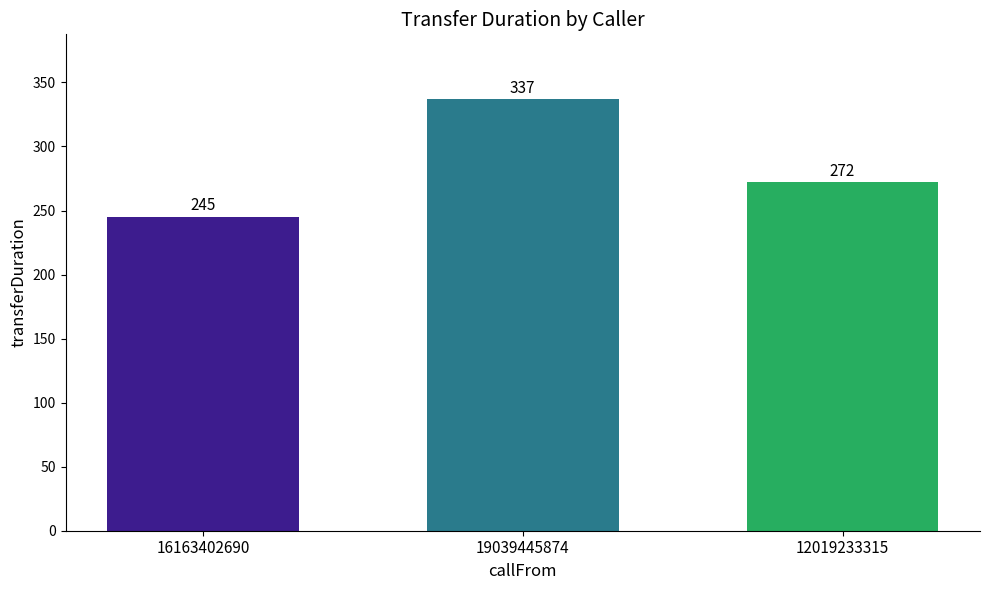

Which label corresponds to the smallest value in the chart?

16163402690